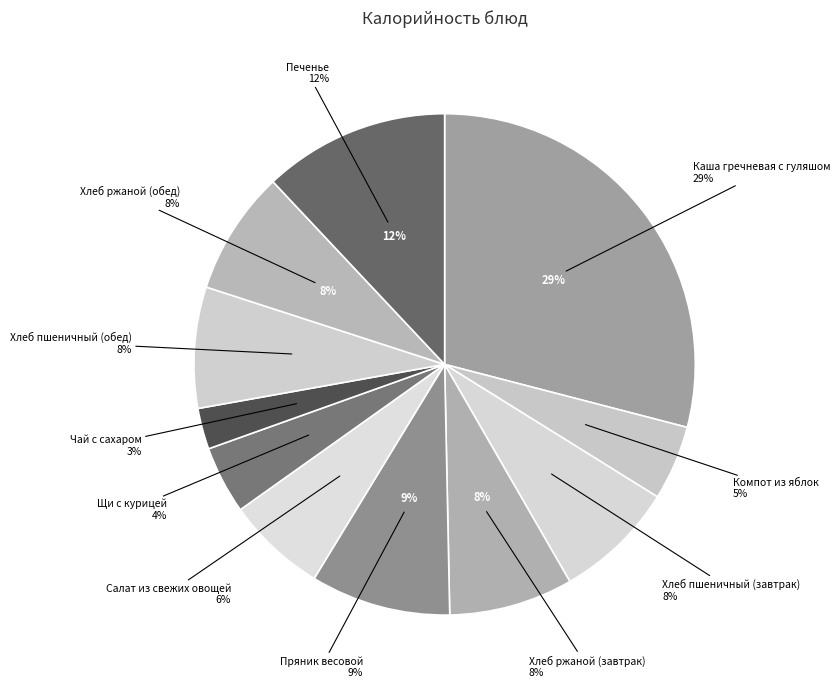

Does Хлеб пшеничный (обед) represent more than half of the total?

No